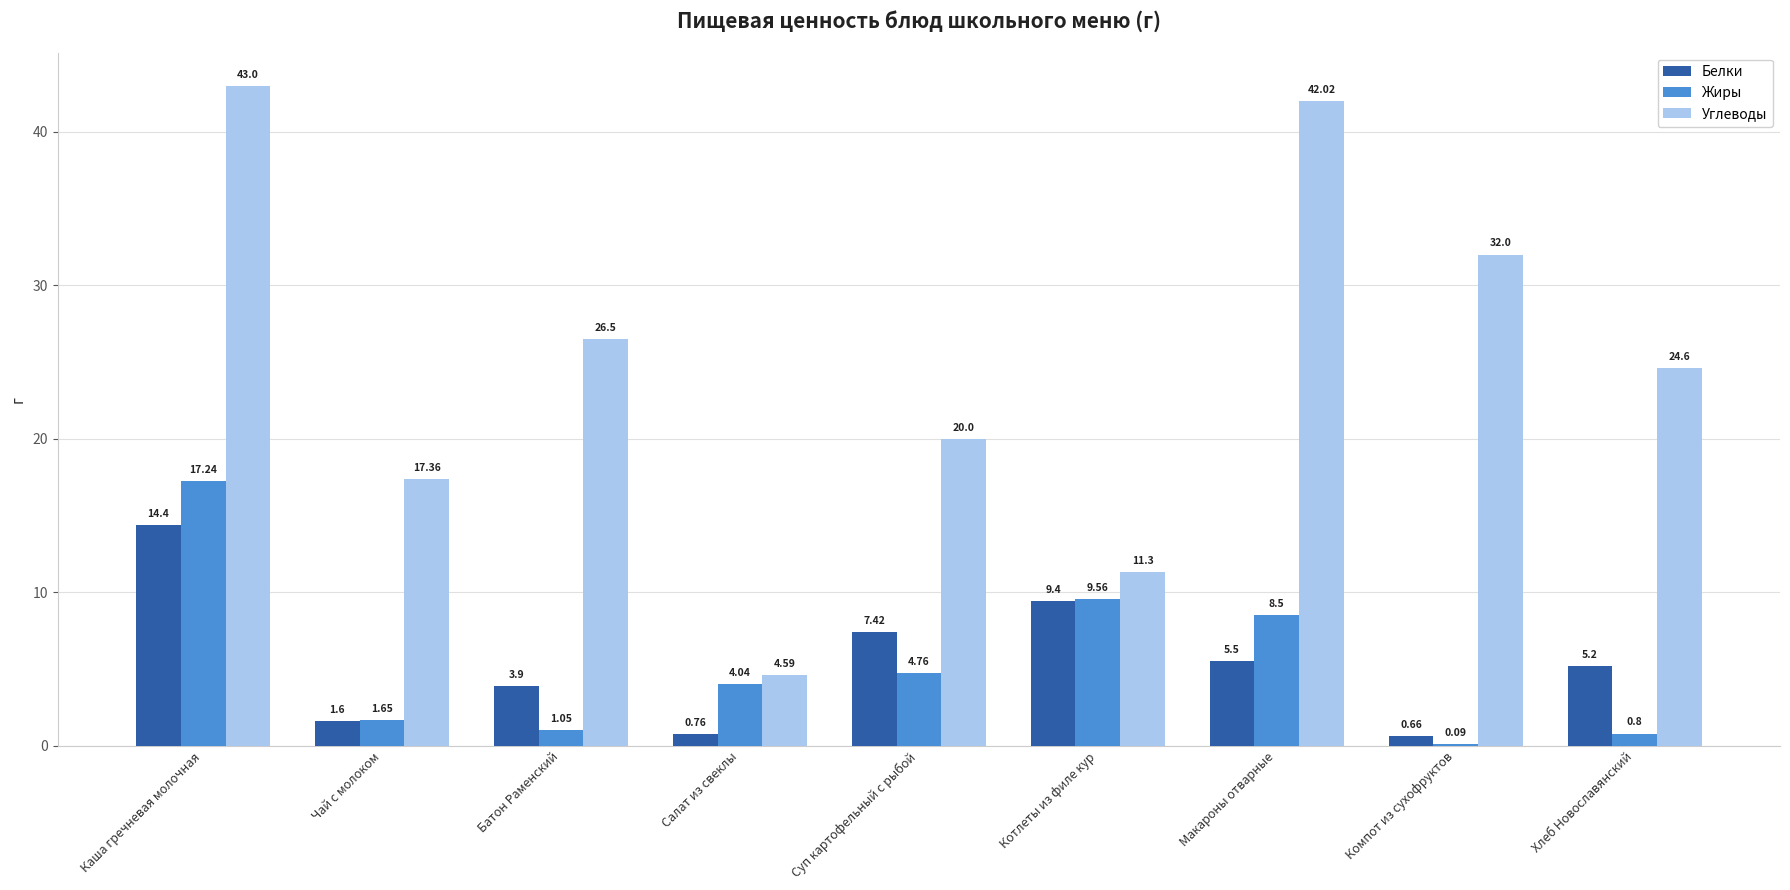

What is the sum of the Жиры values at Хлеб Новославянский and Котлеты из филе кур?

10.4